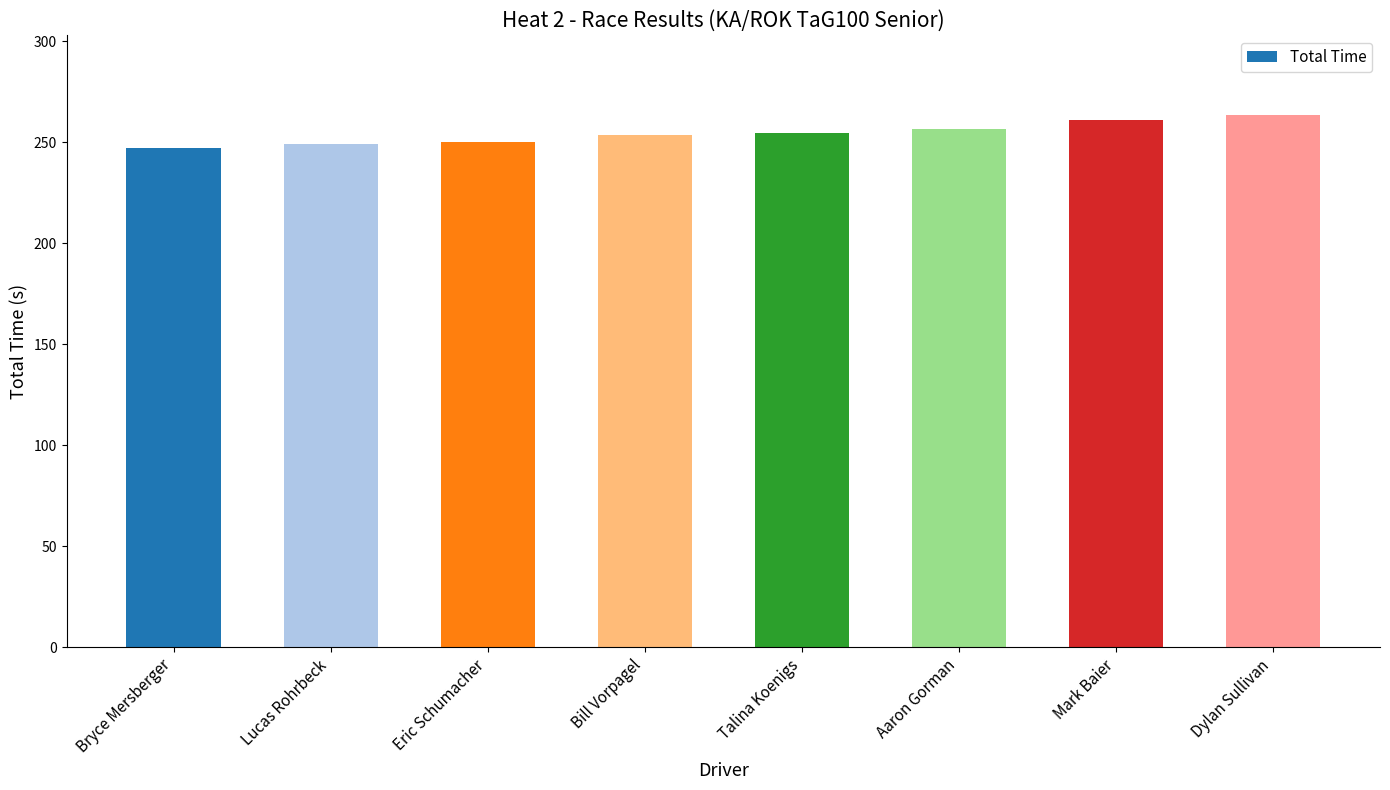

What is the difference between the maximum and minimum values?

16.3